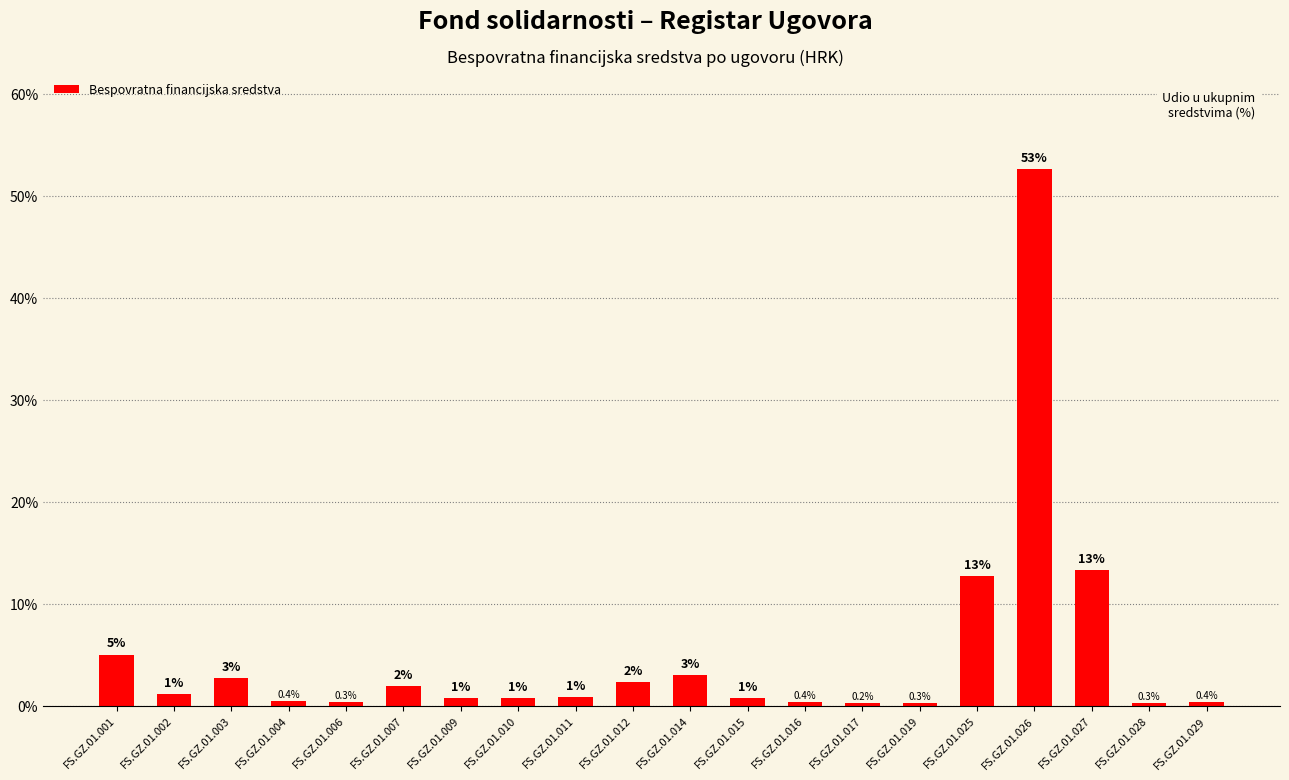

Which has a higher value, FS.GZ.01.002 or FS.GZ.01.028?

FS.GZ.01.002